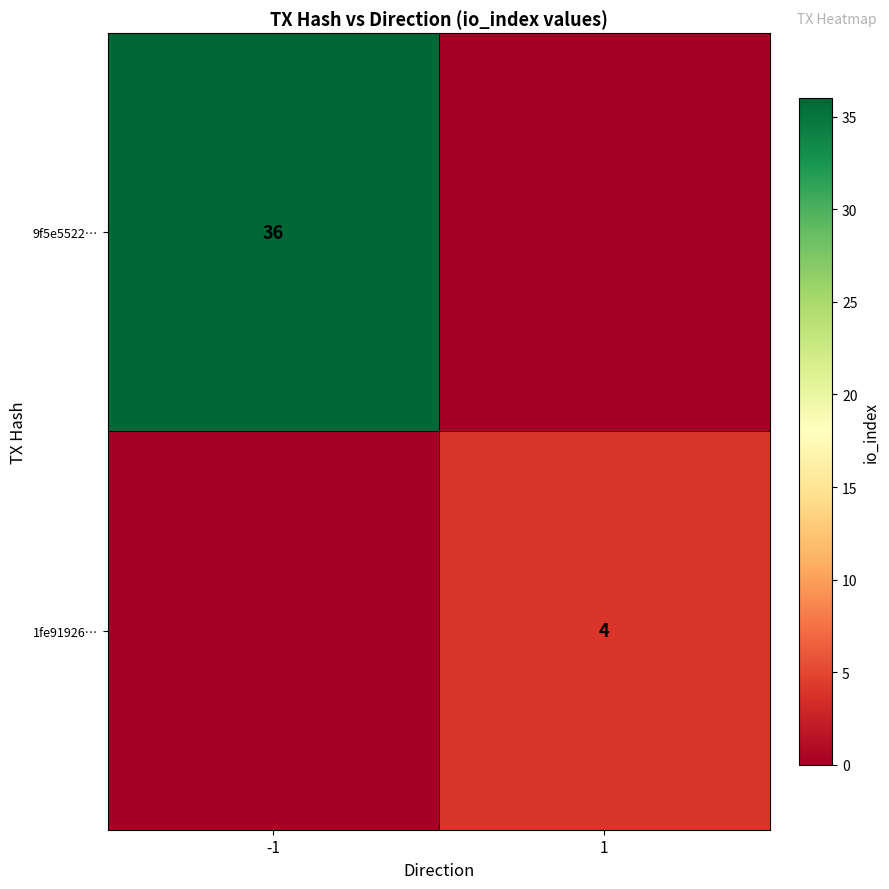

True or false: 1fe91926… has a value of 4 at 1.

True